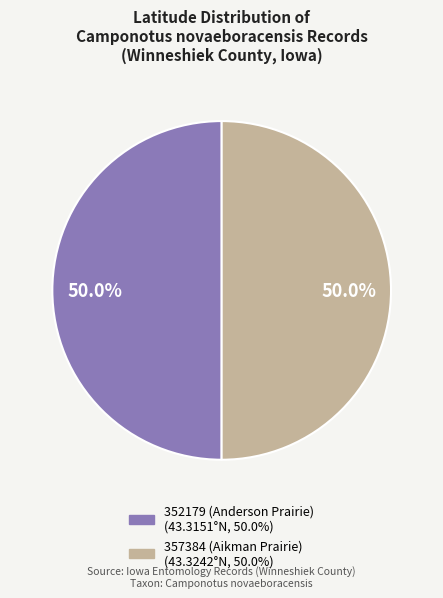

Is the sum of 352179 (Anderson Prairie) and 357384 (Aikman Prairie) greater than half?

Yes